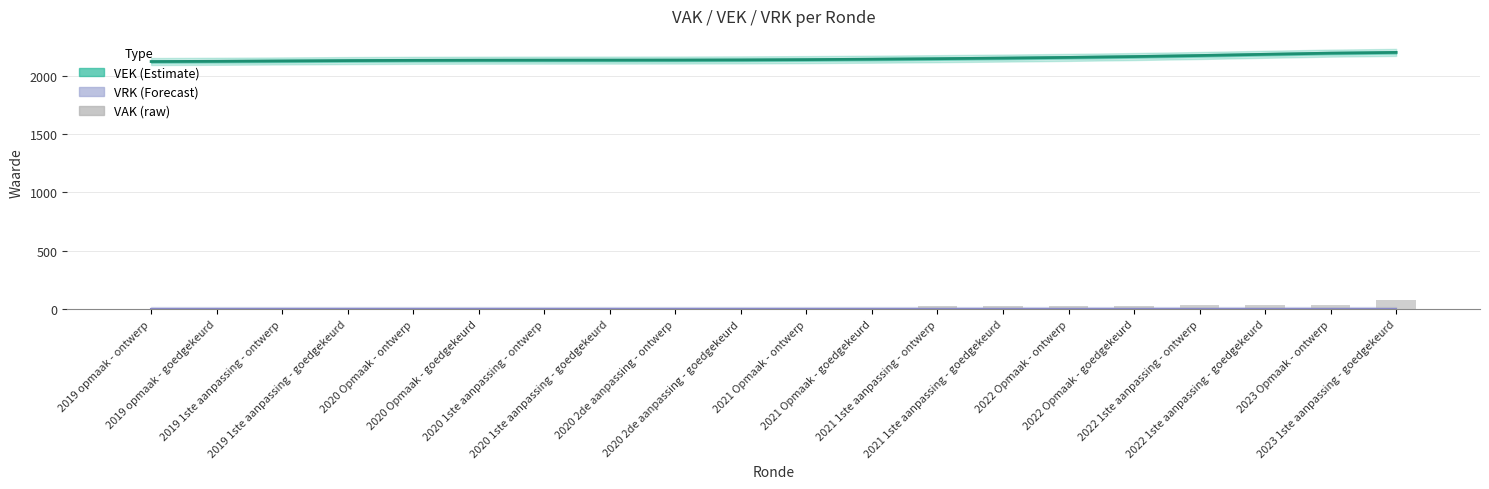

List the labels in order of VEK (Estimate) value, largest first.

2023 1ste aanpassing - goedgekeurd, 2023 Opmaak - ontwerp, 2022 1ste aanpassing - goedgekeurd, 2022 1ste aanpassing - ontwerp, 2022 Opmaak - goedgekeurd, 2022 Opmaak - ontwerp, 2021 1ste aanpassing - goedgekeurd, 2021 1ste aanpassing - ontwerp, 2021 Opmaak - goedgekeurd, 2021 Opmaak - ontwerp, 2020 2de aanpassing - goedgekeurd, 2020 2de aanpassing - ontwerp, 2020 1ste aanpassing - goedgekeurd, 2020 1ste aanpassing - ontwerp, 2020 Opmaak - goedgekeurd, 2020 Opmaak - ontwerp, 2019 1ste aanpassing - goedgekeurd, 2019 1ste aanpassing - ontwerp, 2019 opmaak - goedgekeurd, 2019 opmaak - ontwerp